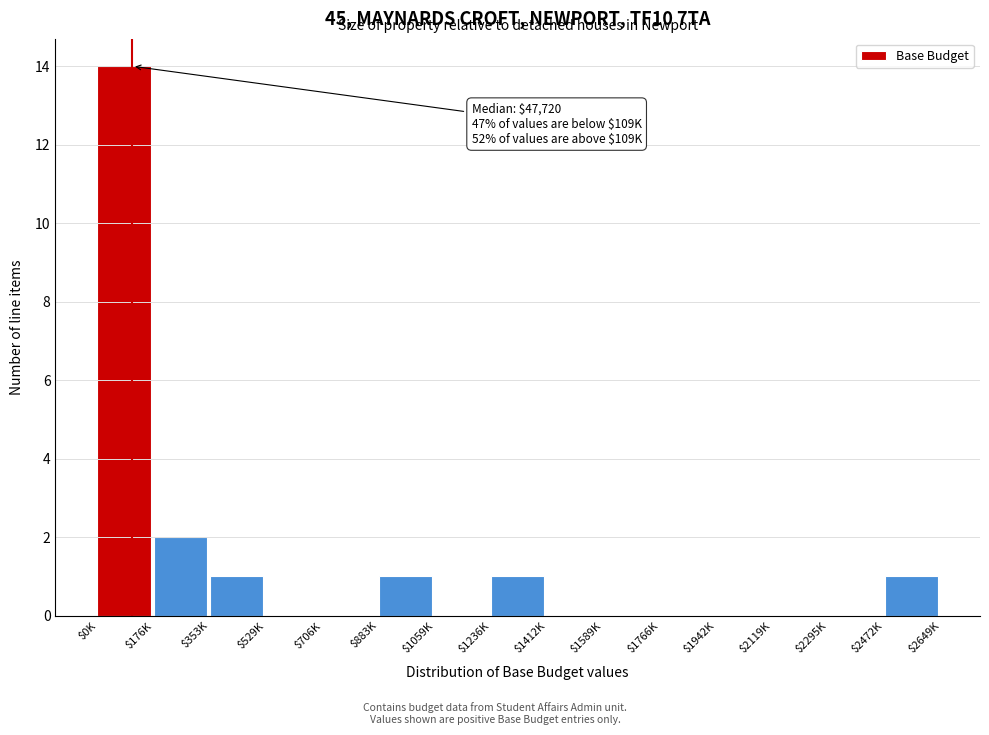

The chart shows a value of 0 at $1059K. True or false?

True